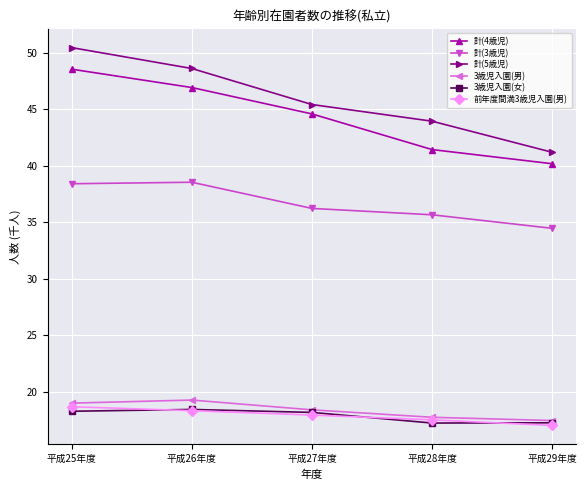

In 3歳児入園(男), how many points are higher than both neighbors (excluding endpoints)?

1